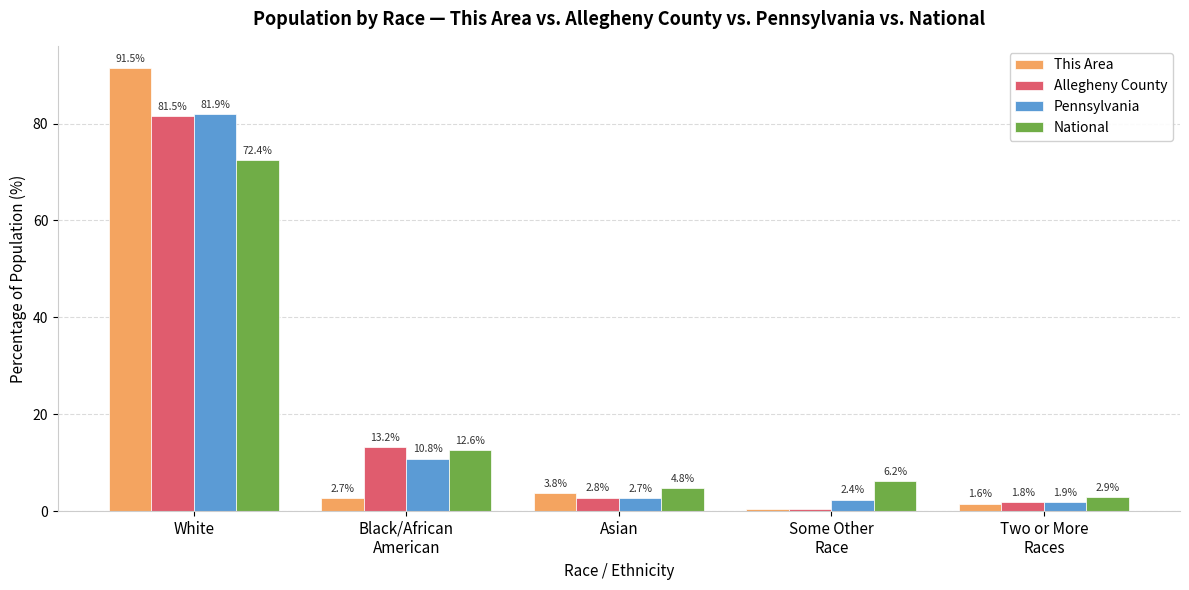

Rank the series at Two or More
Races from lowest to highest value.

This Area, Allegheny County, Pennsylvania, National